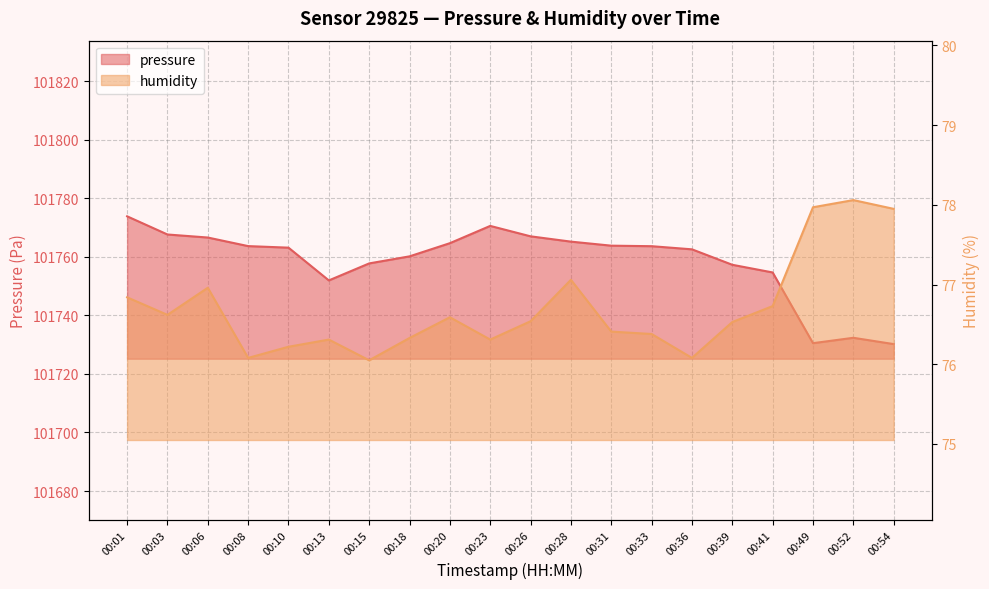

How many values in the pressure series exceed 101763?

11